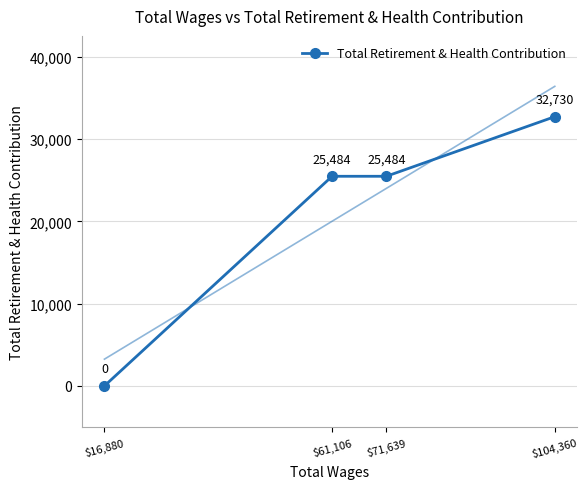

The chart shows a value of 25484 at $61,106. True or false?

True